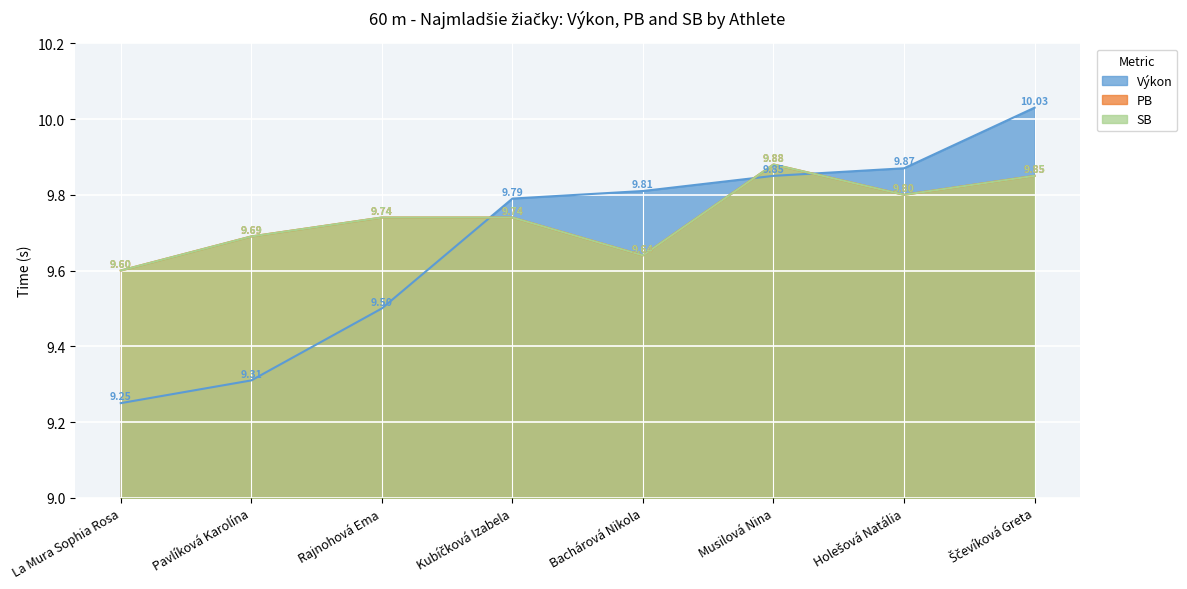

Where do PB and Výkon first cross each other?

Rajnohová Ema and Kubíčková Izabela